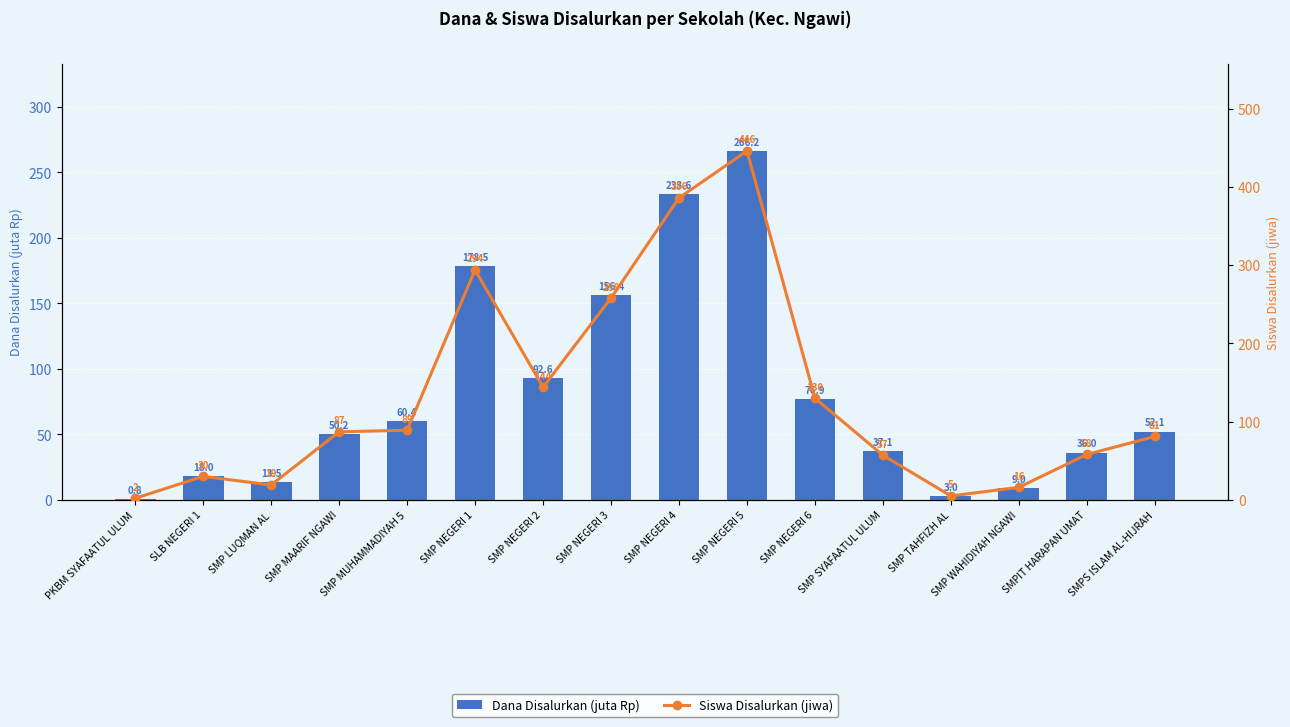

Reading right to left, extract all data points from this chart.

Dana Disalurkan (juta Rp): 52.1	36.0	9.0	3.0	37.1	76.9	266.2	233.6	156.4	92.6	178.5	60.4	50.2	13.5	18.0	0.8
Siswa Disalurkan (jiwa): 81.0	58.0	16.0	5.0	57.0	130.0	446.0	386.0	258.0	144.0	294.0	89.0	87.0	19.0	30.0	2.0